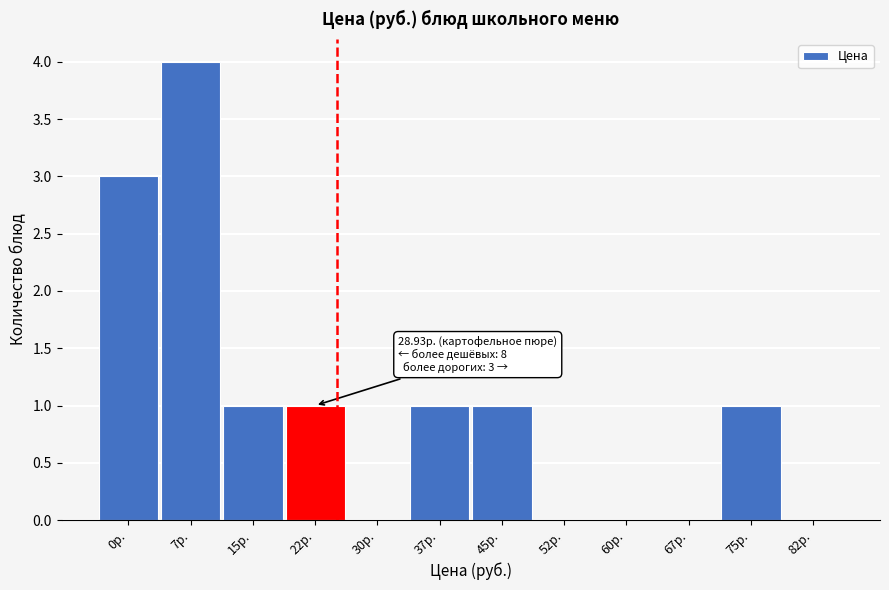

Reading right to left, list all the values displayed in this chart.

82р.=0	75р.=1	67р.=0	60р.=0	52р.=0	45р.=1	37р.=1	30р.=0	22р.=1	15р.=1	7р.=4	0р.=3